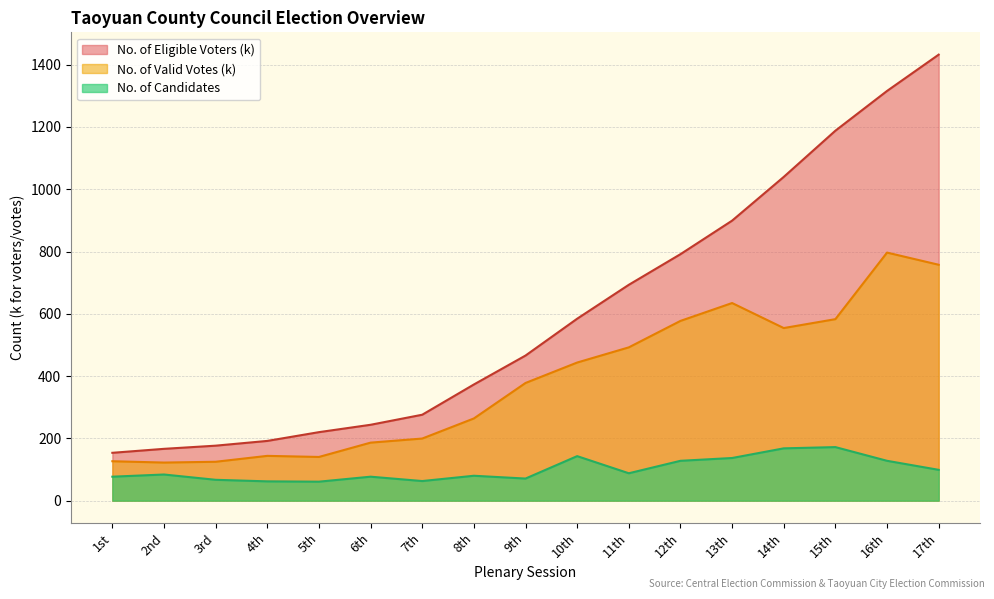

At which category does the chart reach its peak across all series?

17th